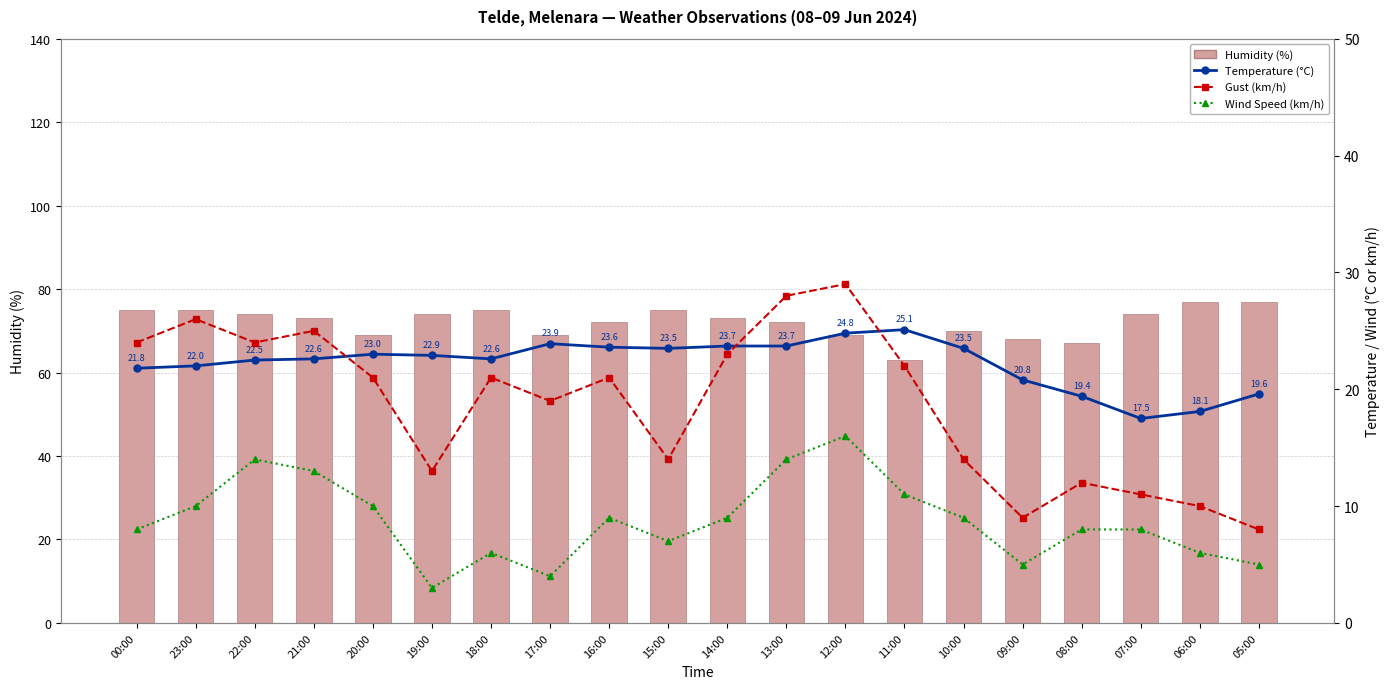

What is the minimum value for Temperature (°C)?

17.5